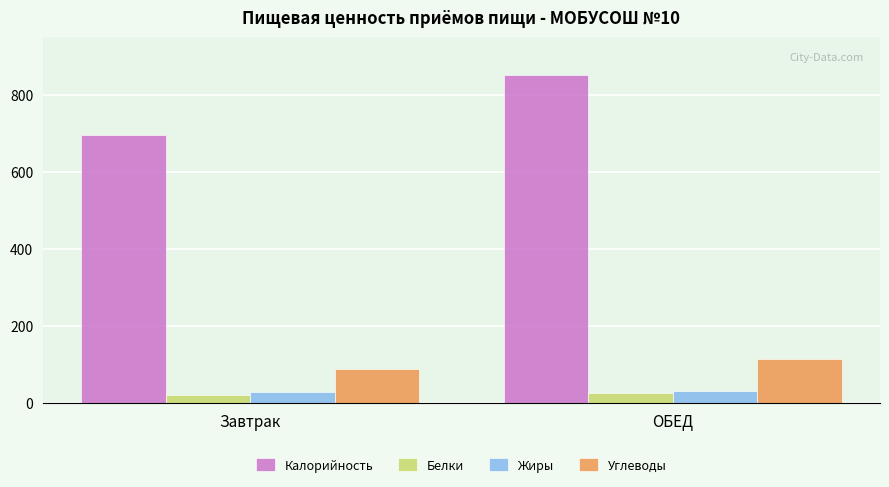

Is the value of Белки at ОБЕД greater than the value of Углеводы at ОБЕД?

No